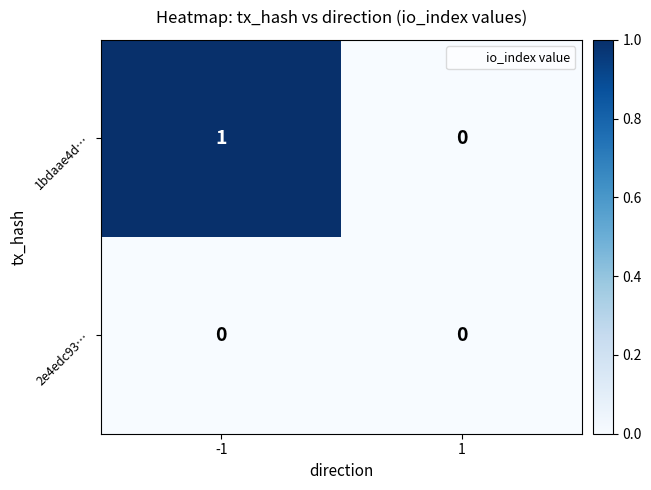

Which series has the largest range (max minus min)?

1bdaae4d…